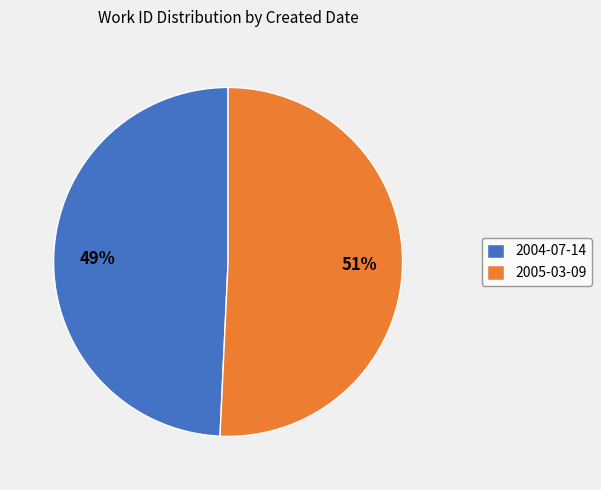

Does 2004-07-14 represent more than half of the total?

No